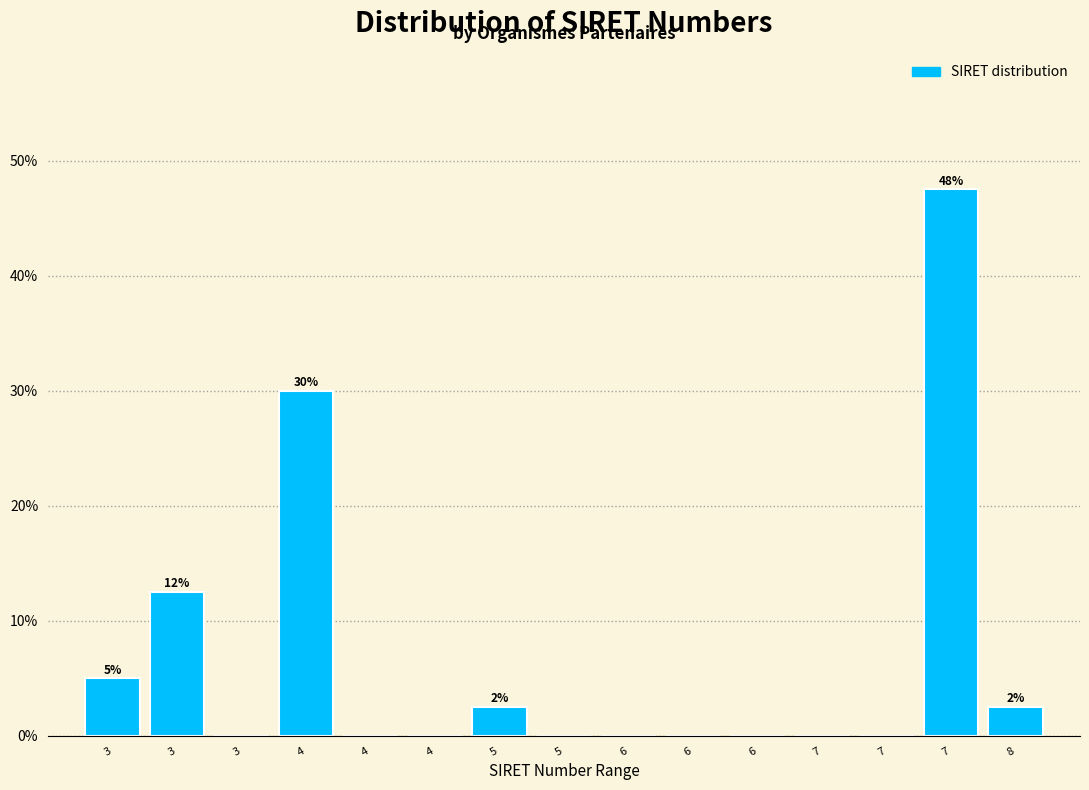

How many series are shown in this chart?

1